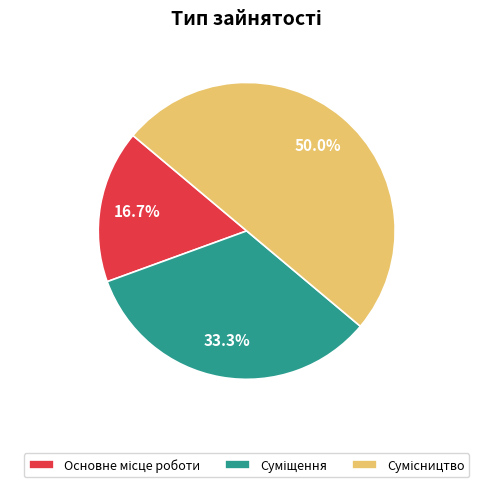

Which slice is the largest?

Сумісництво